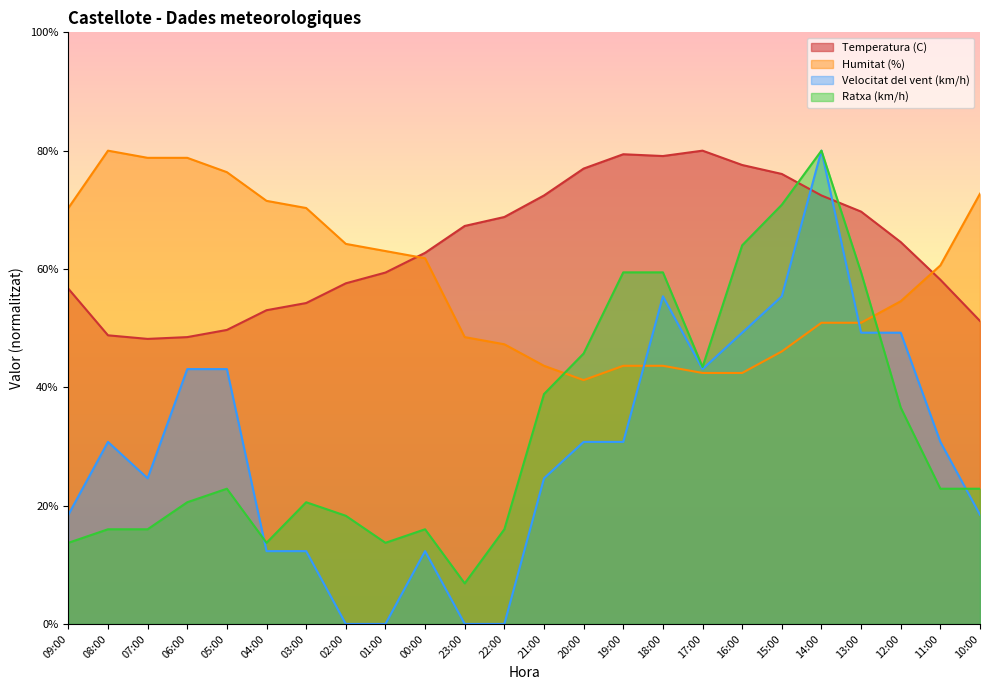

The Ratxa (km/h) series shows 18.9 at 19:00. True or false?

False